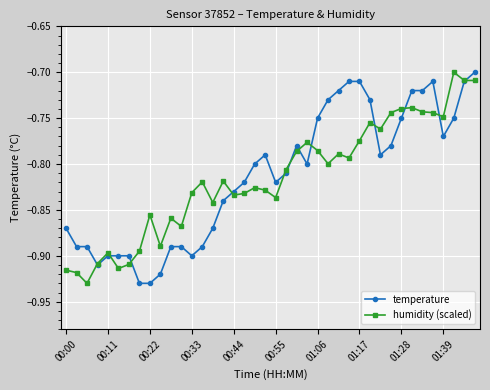

True or false: temperature has more than 2 points higher than both neighbors.

True